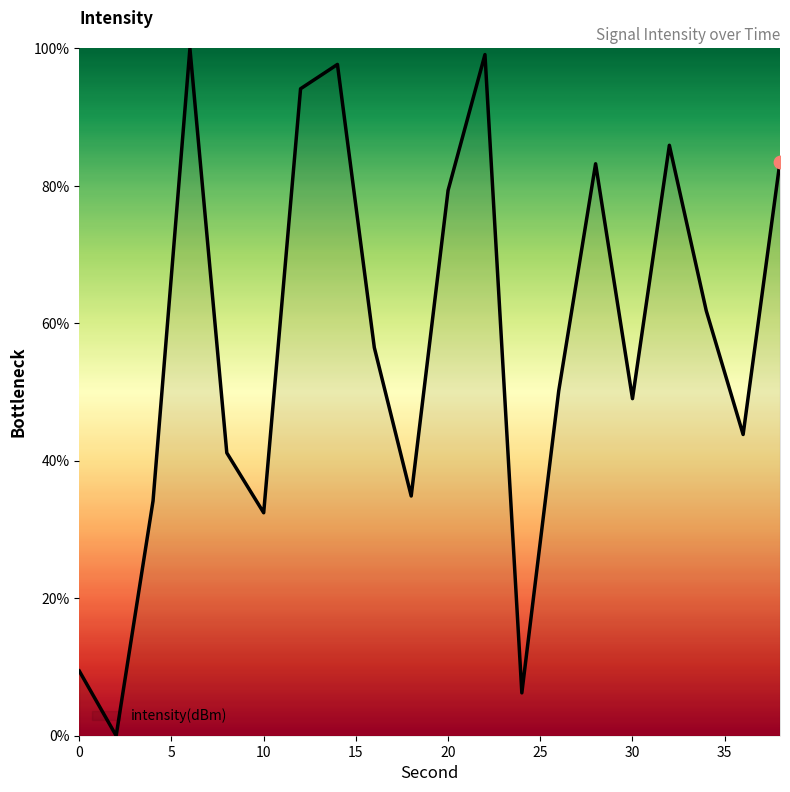

What is the difference between the maximum and minimum values?

100.0